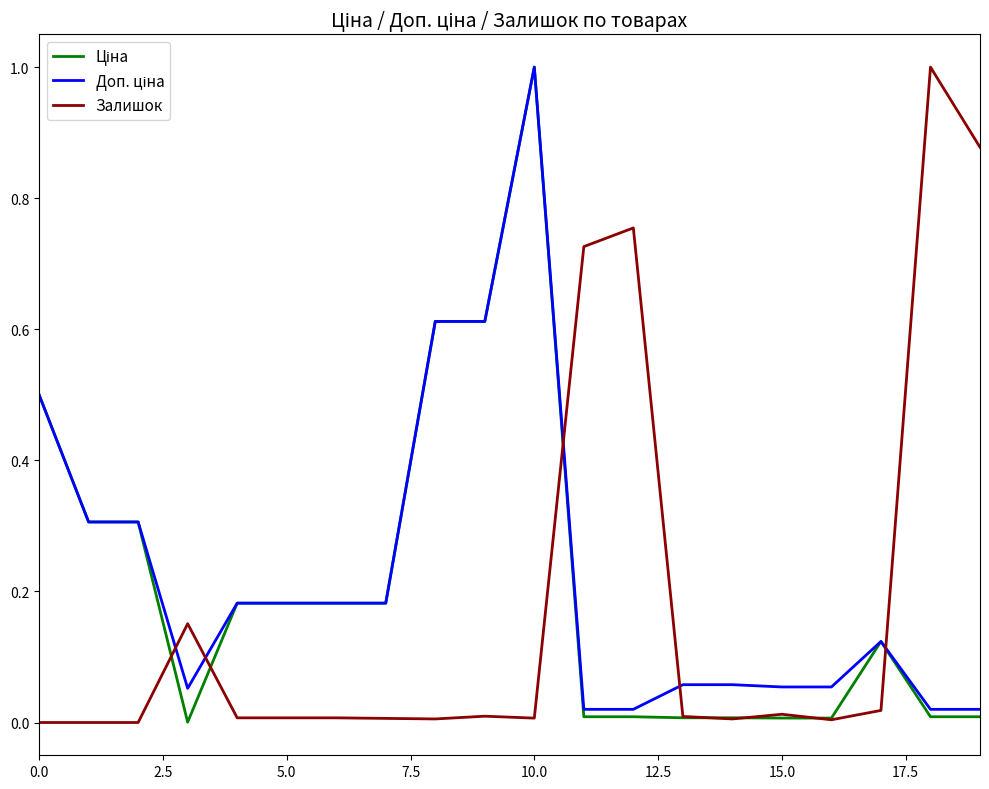

What is the greatest value displayed?

1.0